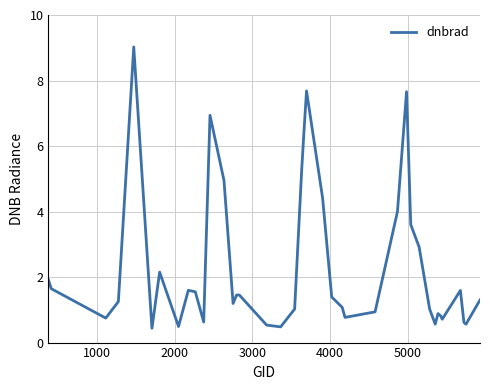

What is the maximum value shown in the chart?

9.0